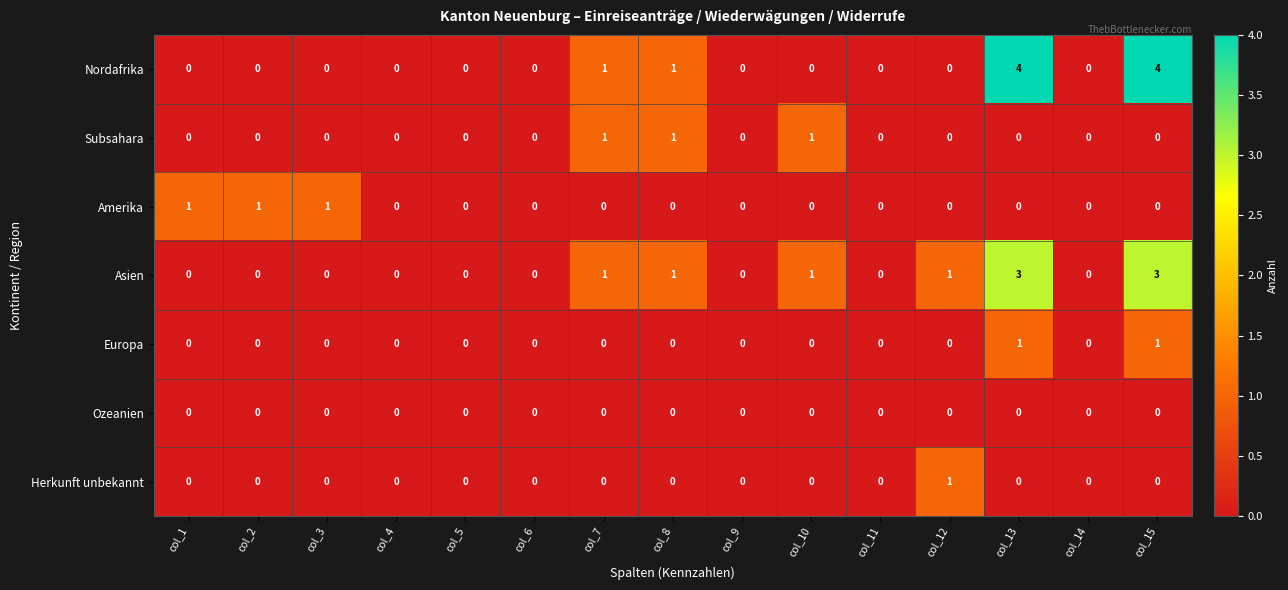

Is the value of Europa at col_6 greater than the value of Subsahara at col_10?

No